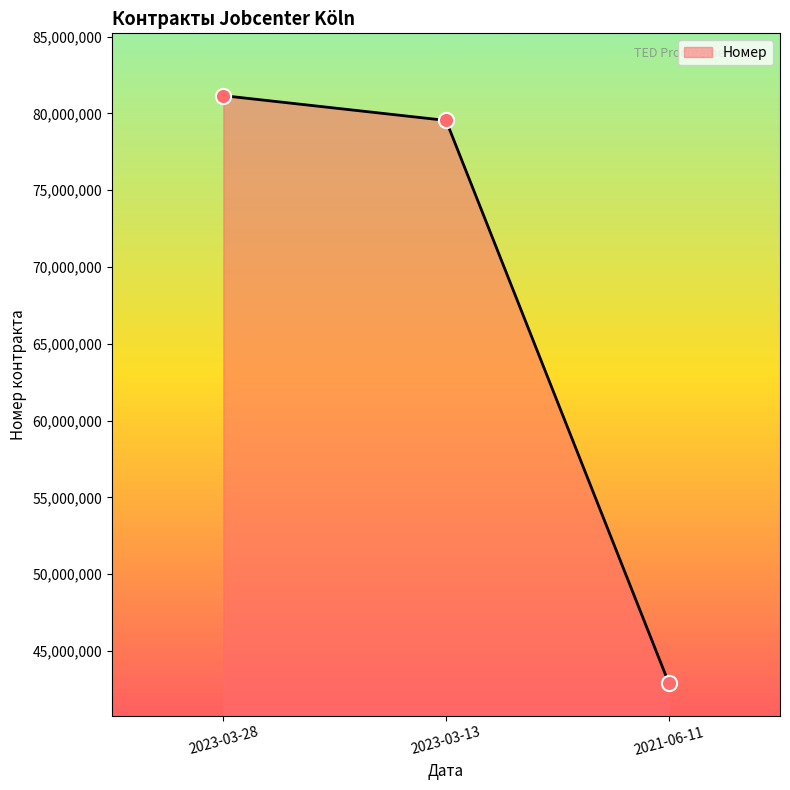

Between 2023-03-28 and 2023-03-13, which is larger?

2023-03-28